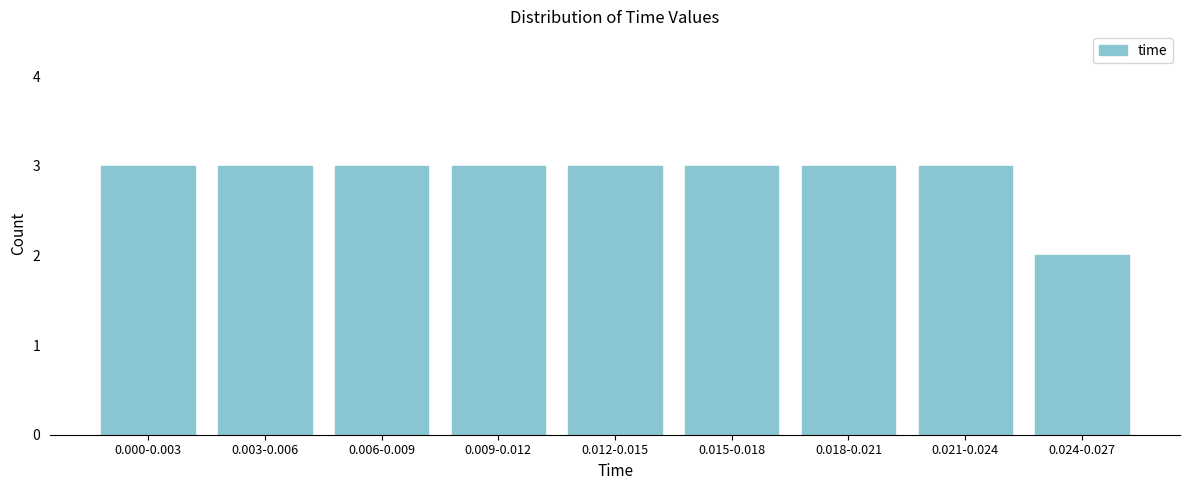

Reading left to right, extract all data points from this chart.

3	3	3	3	3	3	3	3	2